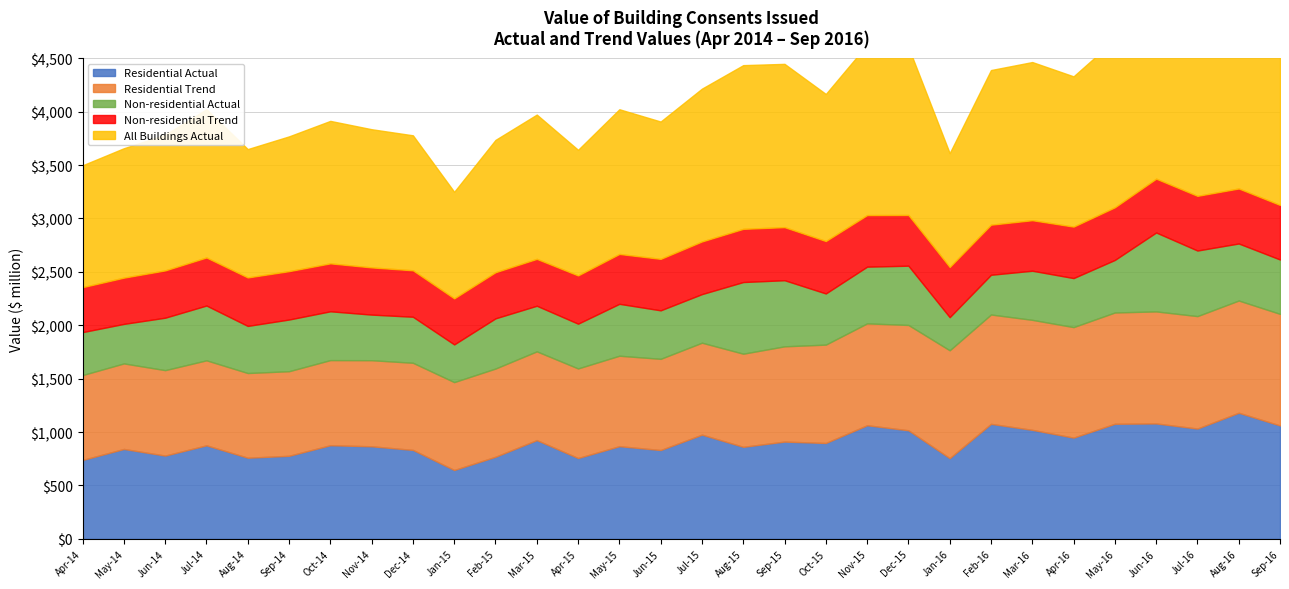

True or false: Residential Trend has more than 0 interior local peaks.

True